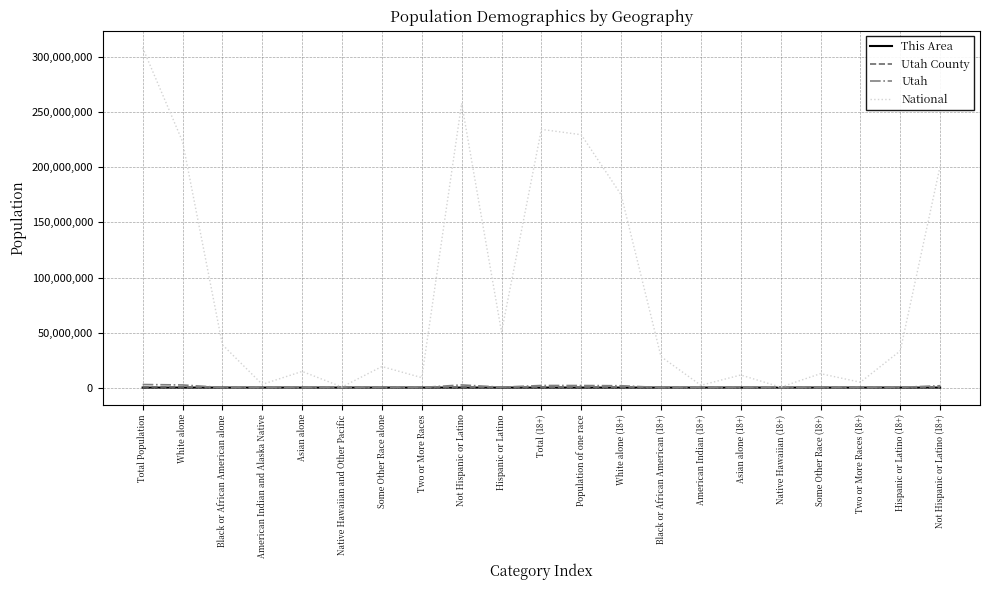

The value of National at Hispanic or Latino (18+) is 33346703. True or false?

True